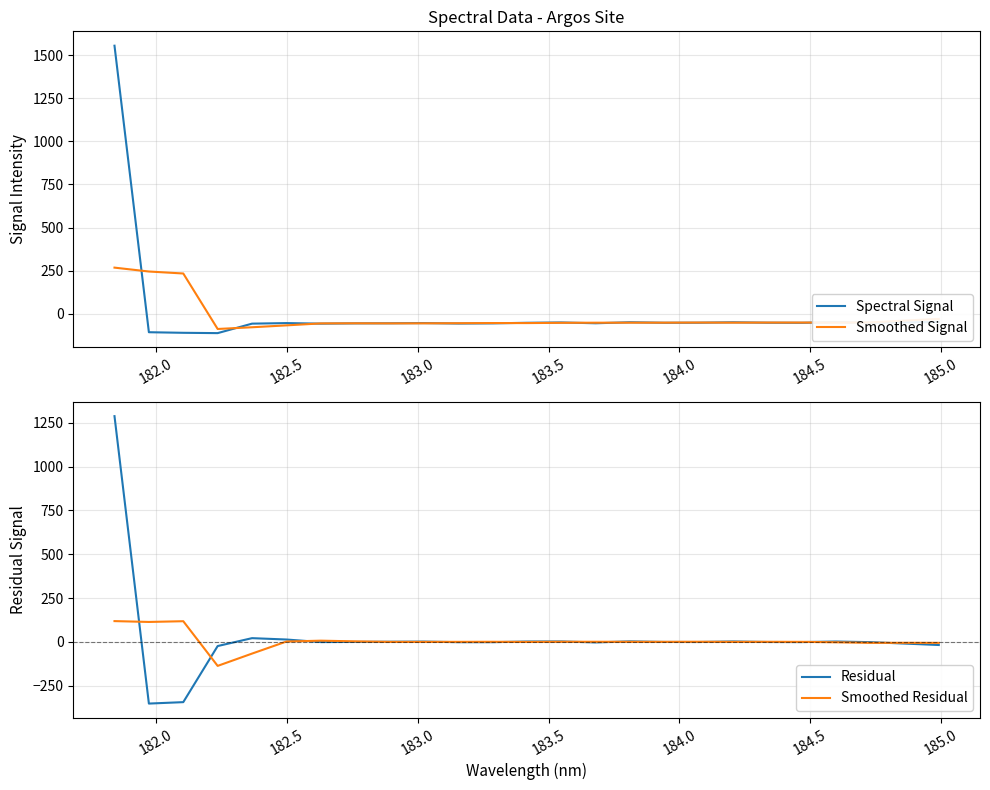

What is the maximum value for Residual?

1287.4